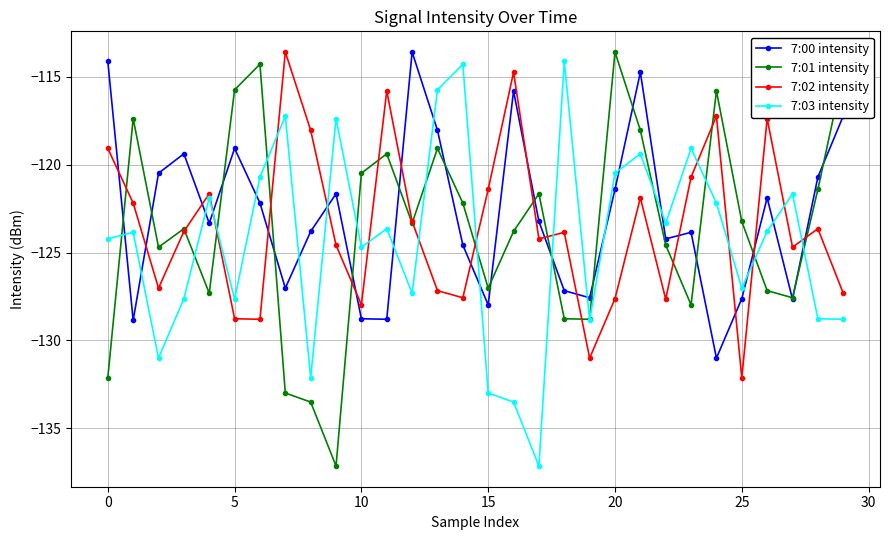

How many times do 7:00 intensity and 7:02 intensity cross each other?

16